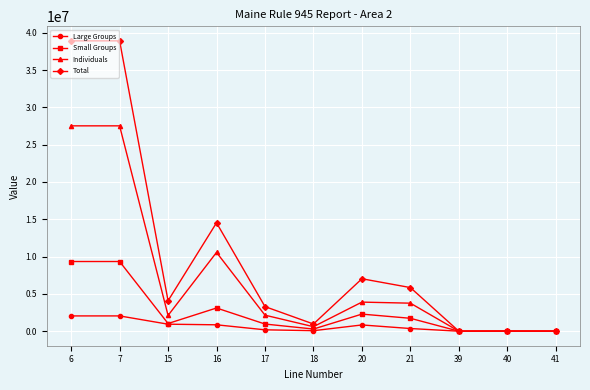

What is the maximum value for Total?

38919617.7